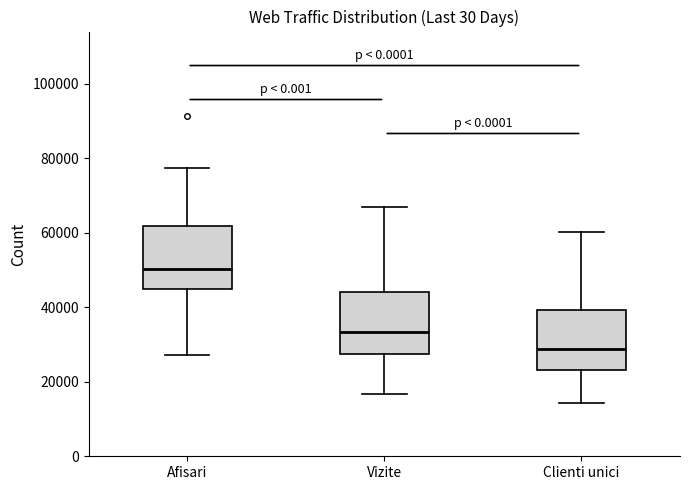

Reading left to right, transcribe this box plot: for each box, give where its median line is, the range the box spans, and where its two whiskers end, as read against the y-axis. The values are not printed on the chart, so give them approximately, as read against the axis.

Afisari: median 50000, box 44000 to 62000, whiskers 28000 to 78000
Vizite: median 34000, box 28000 to 44000, whiskers 16000 to 66000
Clienti unici: median 28000, box 24000 to 40000, whiskers 14000 to 60000